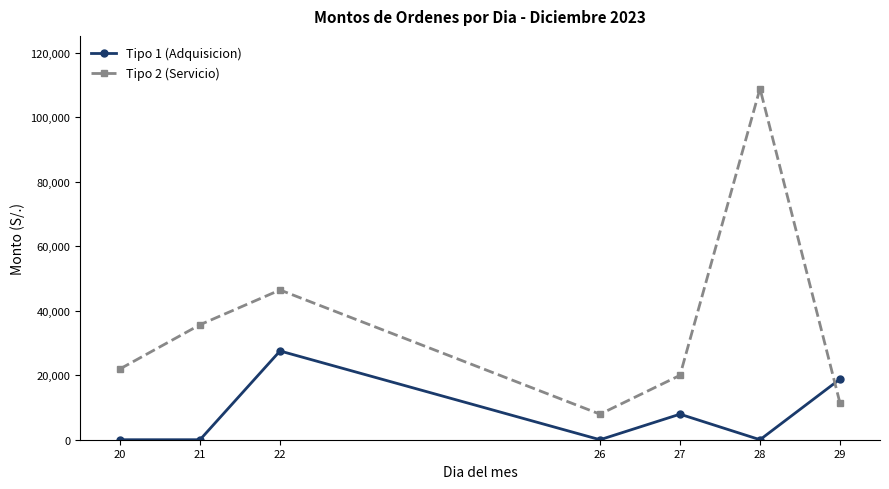

What is the sum of all Tipo 1 (Adquisicion) values?

54227.4